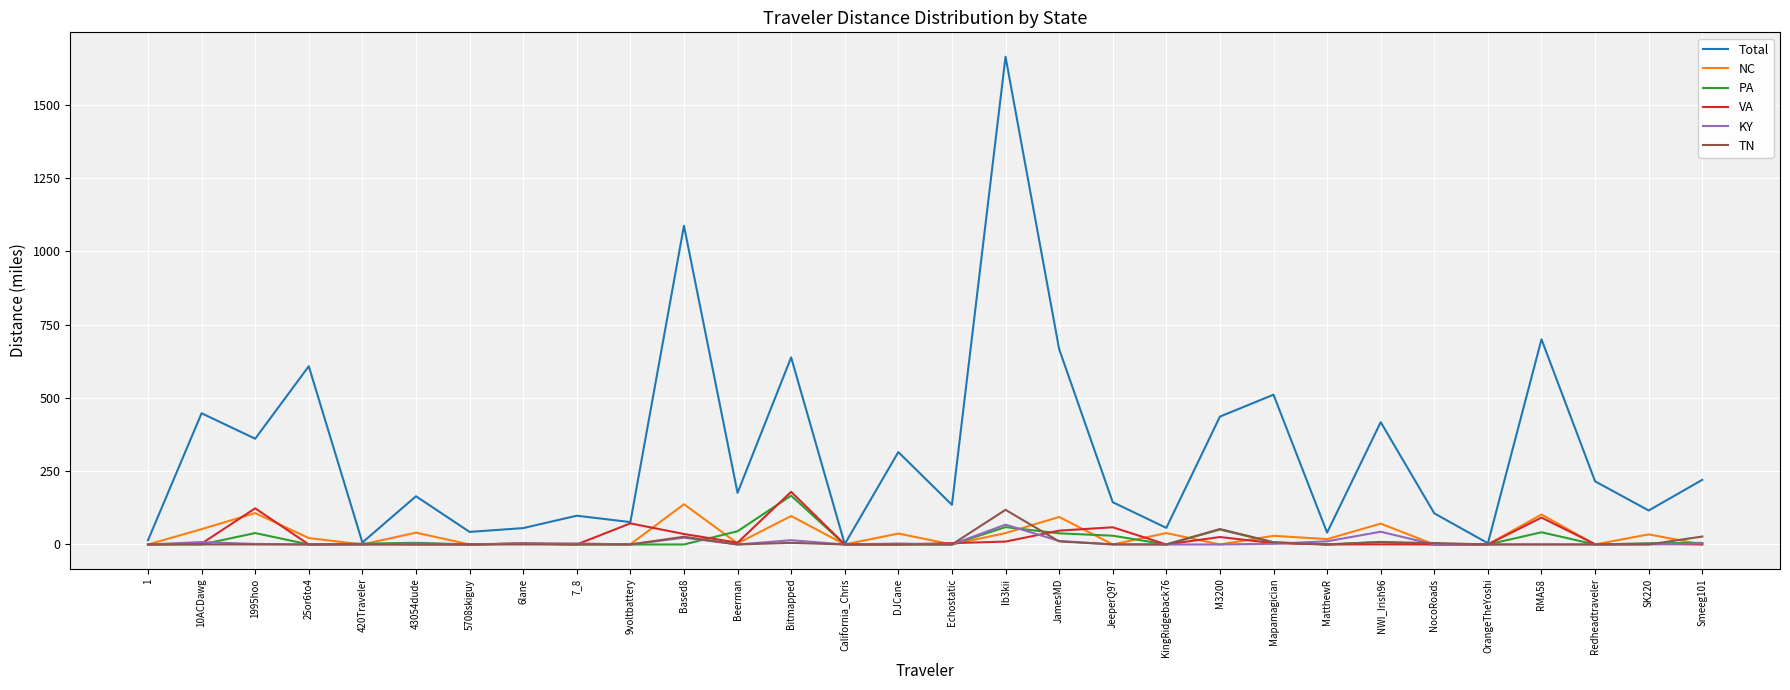

At which label does TN reach its peak?

Ib3kii